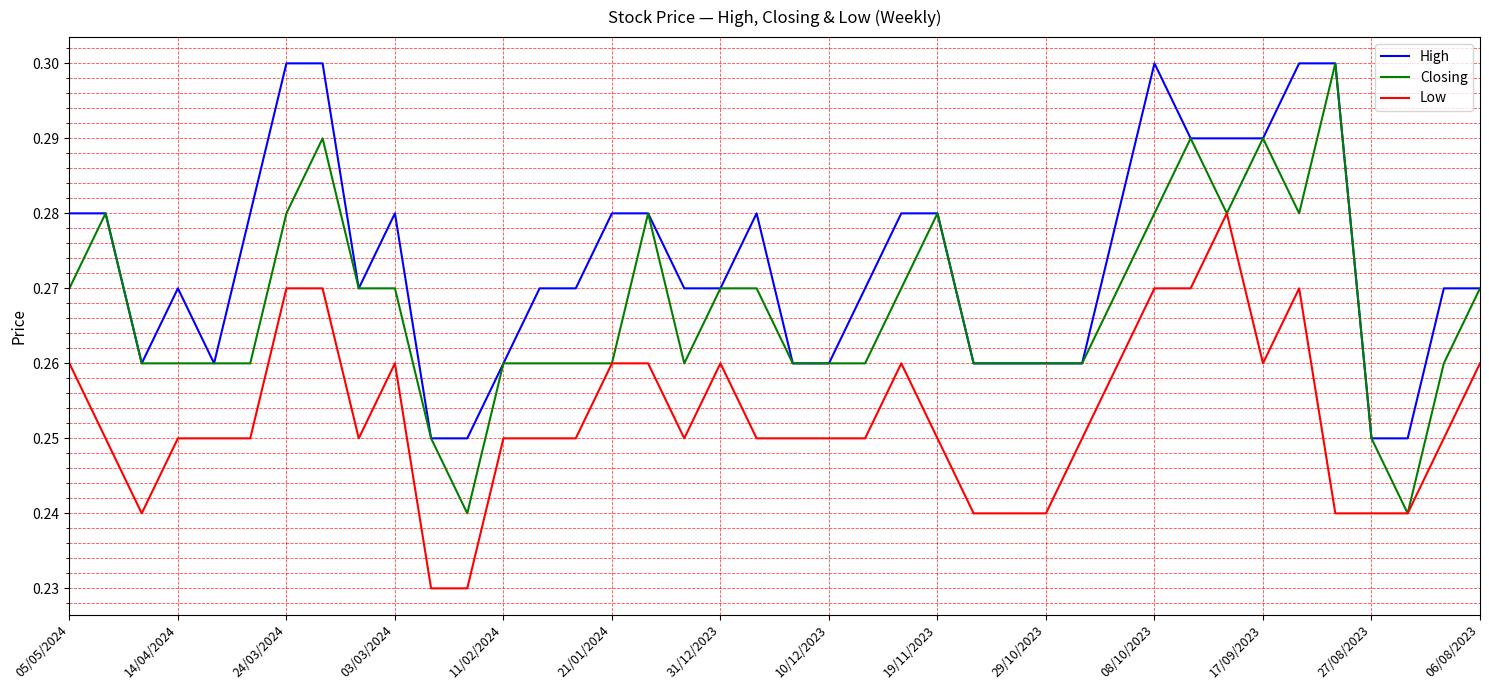

Which series has the largest total across all categories?

High